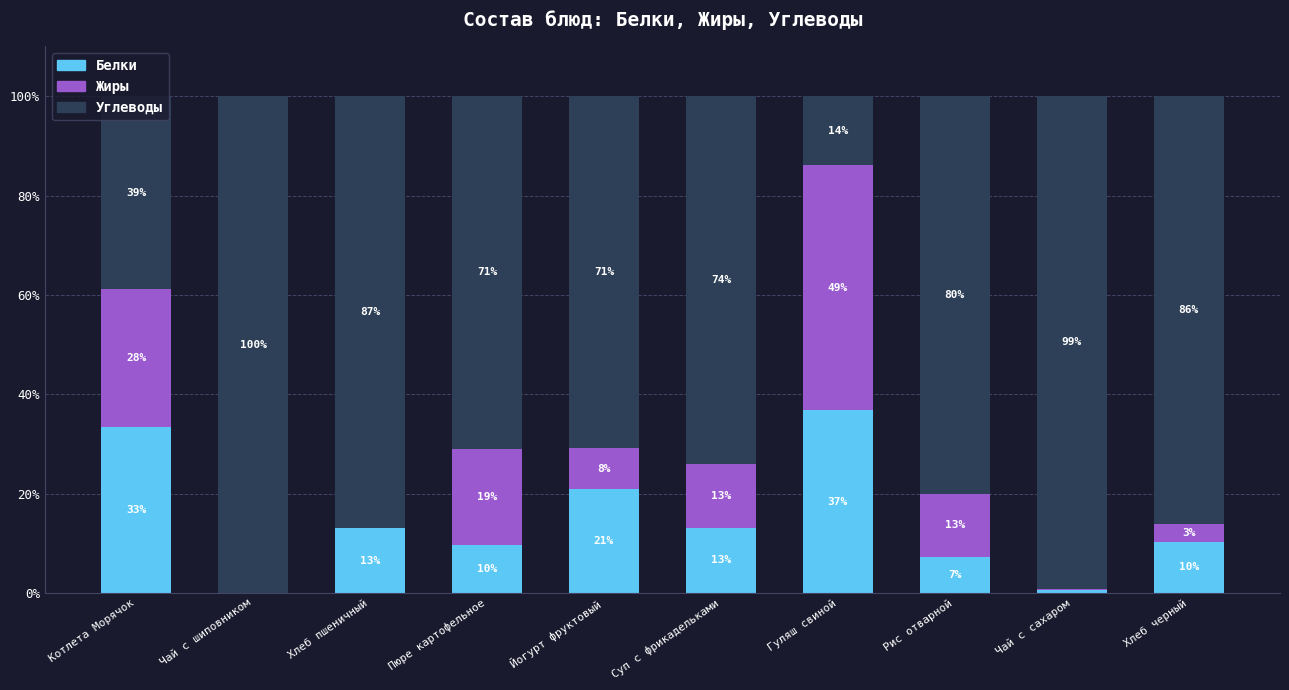

What is the difference between the Белки values at Пюре картофельное and Чай с сахаром?

9.0